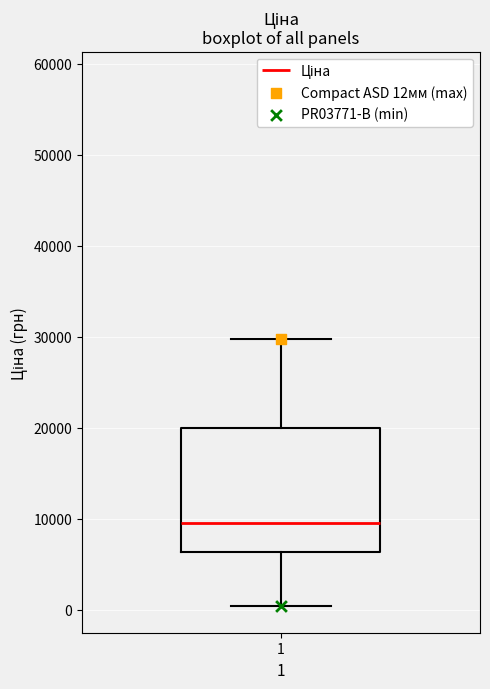

Transcribe this box plot: give where the median line is, the range the box spans, and where the two whiskers end, as read against the y-axis. The values are not printed on the chart, so give them approximately, as read against the axis.

median 9000, box 6000 to 20000, whiskers 0 to 30000